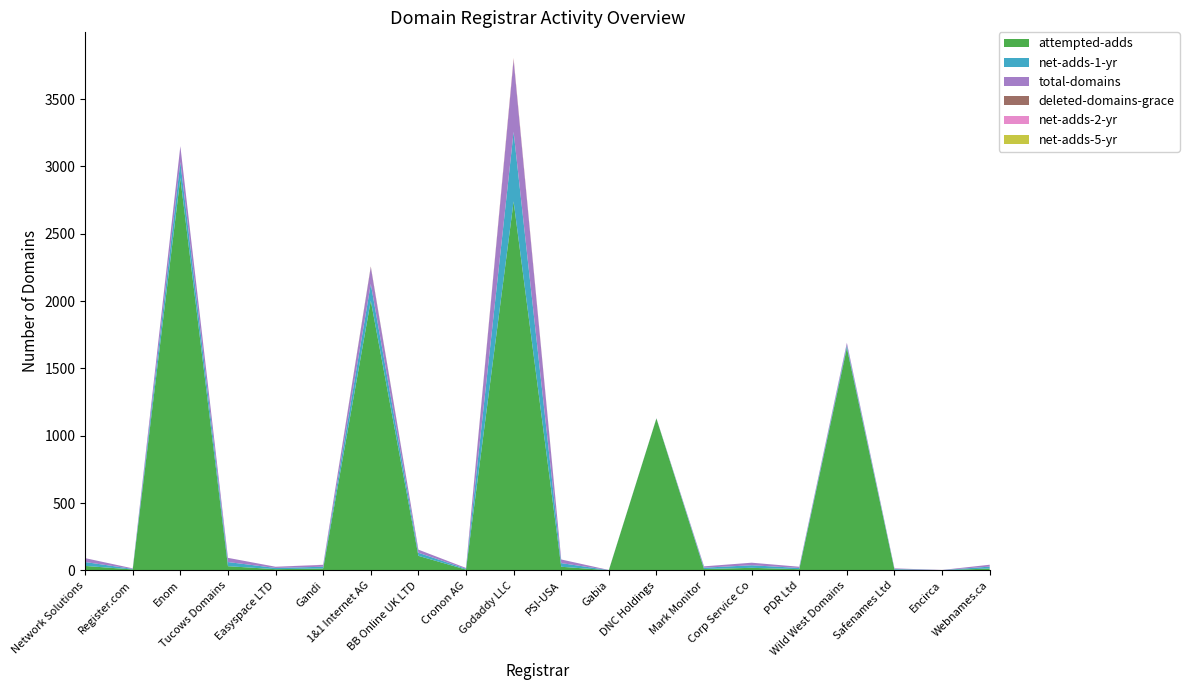

Reading right to left, extract all data points from this chart.

attempted-adds: Webnames.ca=14	Encirca=1	Safenames Ltd=5	Wild West Domains=1652	PDR Ltd=9	Corp Service Co=19	Mark Monitor=10	DNC Holdings=1128	Gabia=1	PSI-USA=27	Godaddy LLC=2740	Cronon AG=6	BB Online UK LTD=108	1&1 Internet AG=2003	Gandi=14	Easyspace LTD=9	Tucows Domains=31	Enom=2914	Register.com=7	Network Solutions=33
net-adds-1-yr: Webnames.ca=14	Encirca=1	Safenames Ltd=5	Wild West Domains=19	PDR Ltd=9	Corp Service Co=19	Mark Monitor=10	DNC Holdings=1	Gabia=1	PSI-USA=27	Godaddy LLC=517	Cronon AG=6	BB Online UK LTD=23	1&1 Internet AG=124	Gandi=13	Easyspace LTD=9	Tucows Domains=31	Enom=118	Register.com=4	Network Solutions=29
total-domains: Webnames.ca=14	Encirca=1	Safenames Ltd=5	Wild West Domains=19	PDR Ltd=9	Corp Service Co=19	Mark Monitor=10	DNC Holdings=1	Gabia=1	PSI-USA=27	Godaddy LLC=530	Cronon AG=6	BB Online UK LTD=23	1&1 Internet AG=124	Gandi=14	Easyspace LTD=9	Tucows Domains=31	Enom=118	Register.com=4	Network Solutions=29
deleted-domains-grace: Webnames.ca=0	Encirca=0	Safenames Ltd=0	Wild West Domains=0	PDR Ltd=0	Corp Service Co=0	Mark Monitor=0	DNC Holdings=0	Gabia=0	PSI-USA=0	Godaddy LLC=7	Cronon AG=0	BB Online UK LTD=0	1&1 Internet AG=6	Gandi=0	Easyspace LTD=0	Tucows Domains=0	Enom=0	Register.com=0	Network Solutions=0
net-adds-2-yr: Webnames.ca=0	Encirca=0	Safenames Ltd=0	Wild West Domains=0	PDR Ltd=0	Corp Service Co=0	Mark Monitor=0	DNC Holdings=0	Gabia=0	PSI-USA=0	Godaddy LLC=9	Cronon AG=0	BB Online UK LTD=0	1&1 Internet AG=0	Gandi=1	Easyspace LTD=0	Tucows Domains=0	Enom=0	Register.com=0	Network Solutions=0
net-adds-5-yr: Webnames.ca=0	Encirca=0	Safenames Ltd=0	Wild West Domains=0	PDR Ltd=0	Corp Service Co=0	Mark Monitor=0	DNC Holdings=0	Gabia=0	PSI-USA=0	Godaddy LLC=2	Cronon AG=0	BB Online UK LTD=0	1&1 Internet AG=0	Gandi=0	Easyspace LTD=0	Tucows Domains=0	Enom=0	Register.com=0	Network Solutions=0